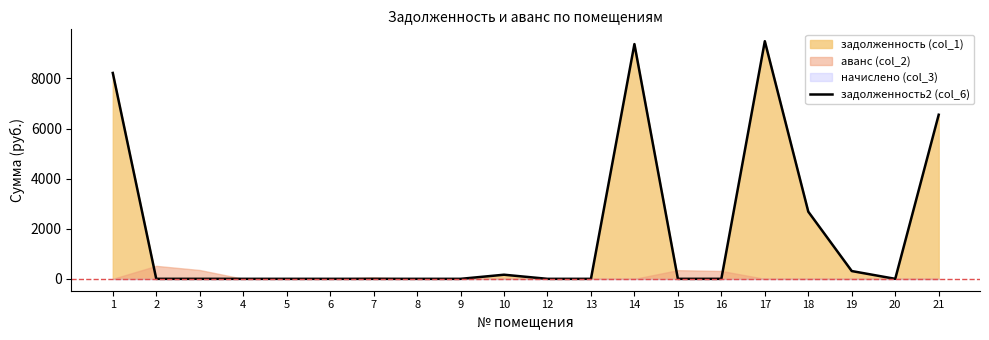

What is the greatest value displayed?

9485.5